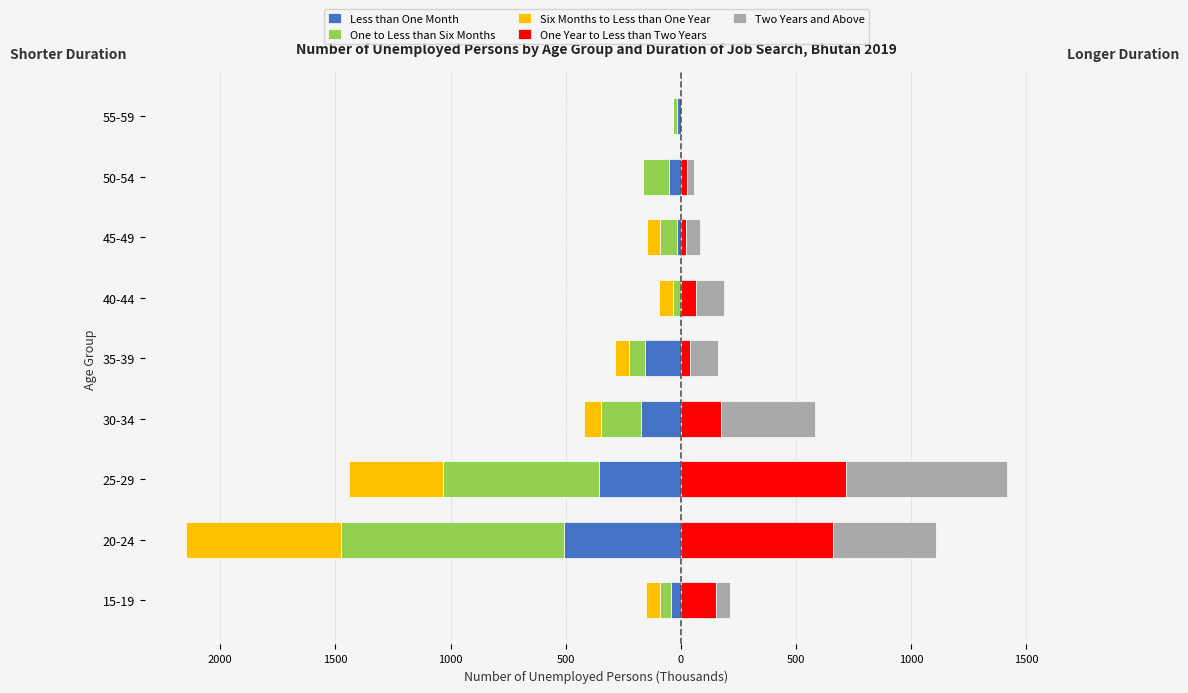

Reading left to right, list all the values displayed in this chart.

Less than One Month: -43.6	-508.1	-357.2	-172.8	-157.4	0.0	-15.1	-52.7	-17.5
One to Less than Six Months: -45.1	-968.2	-676.0	-175.5	-69.3	-34.5	-74.4	-110.8	-14.5
Six Months to Less than One Year: -63.4	-673.8	-409.6	-70.5	-60.3	-58.6	-57.8	0.0	0.0
One Year to Less than Two Years: 153.0	661.4	718.6	174.5	38.1	67.5	24.6	25.9	0.0
Two Years and Above: 61.8	447.7	699.7	408.0	122.8	119.7	57.9	30.8	0.0